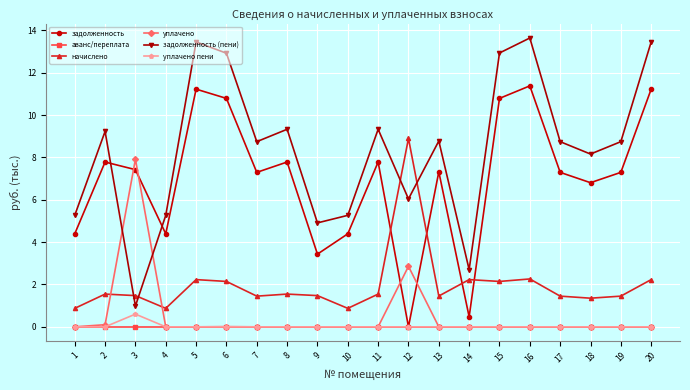

True or false: задолженность and задолженность (пени) intersect in this chart.

True